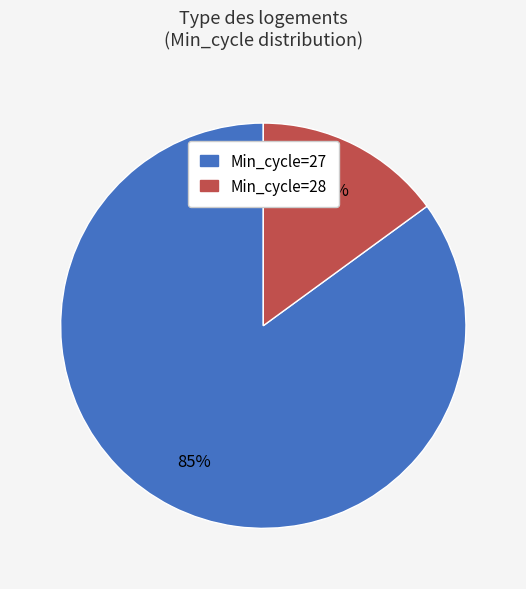

Does any single category account for the majority?

Yes